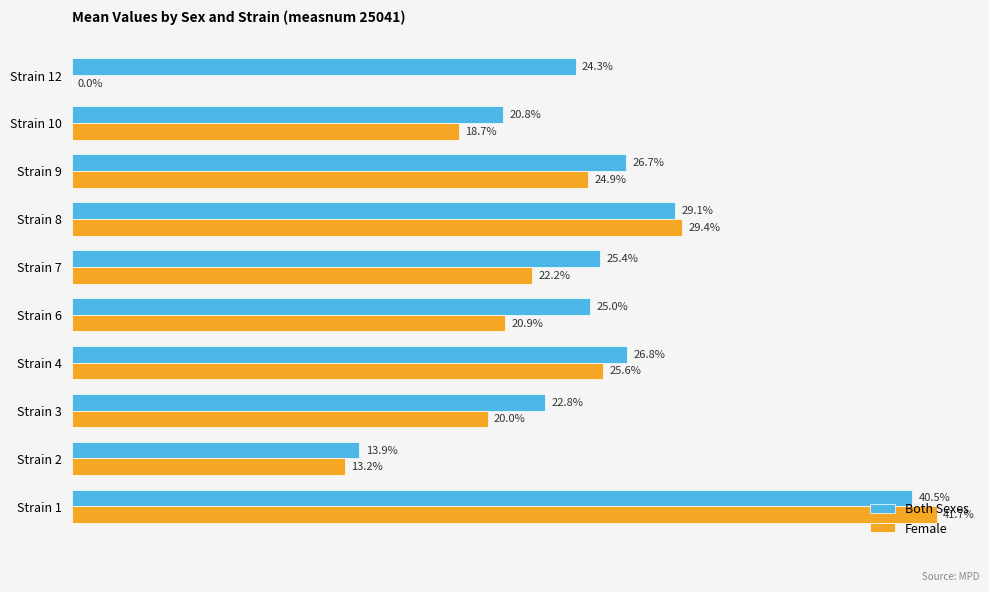

Which category has the highest value across all series?

Strain 1